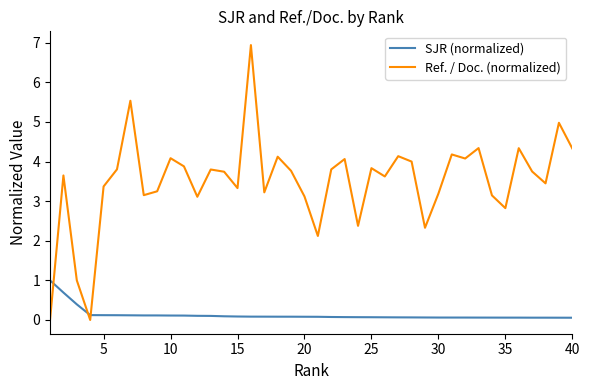

Which series ends up on top after the final intersection of SJR (normalized) and Ref. / Doc. (normalized)?

Ref. / Doc. (normalized)